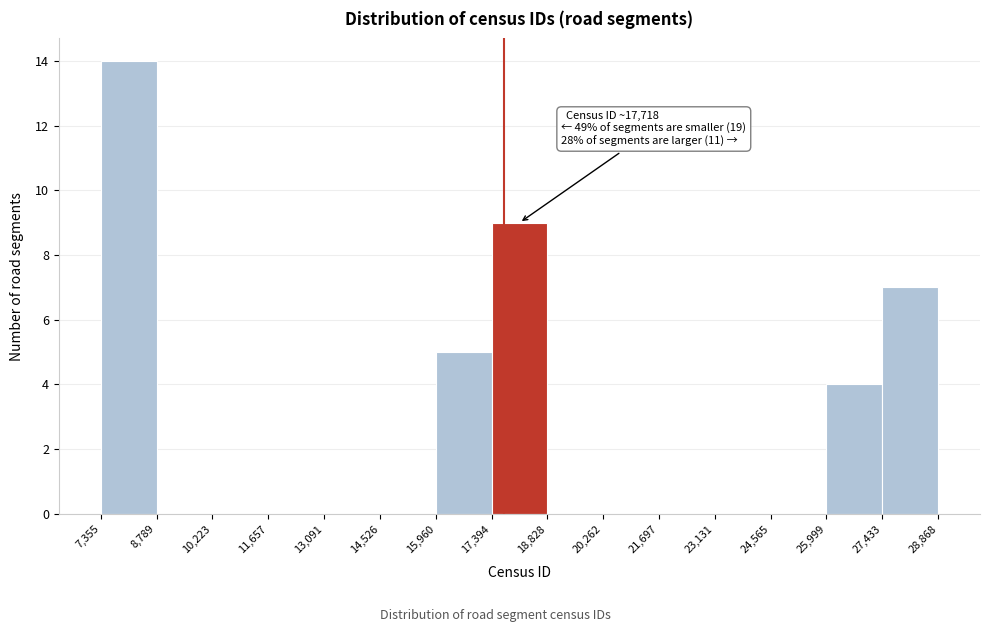

Over which range of the x-axis is the bar tallest?

7,355 to 8,789